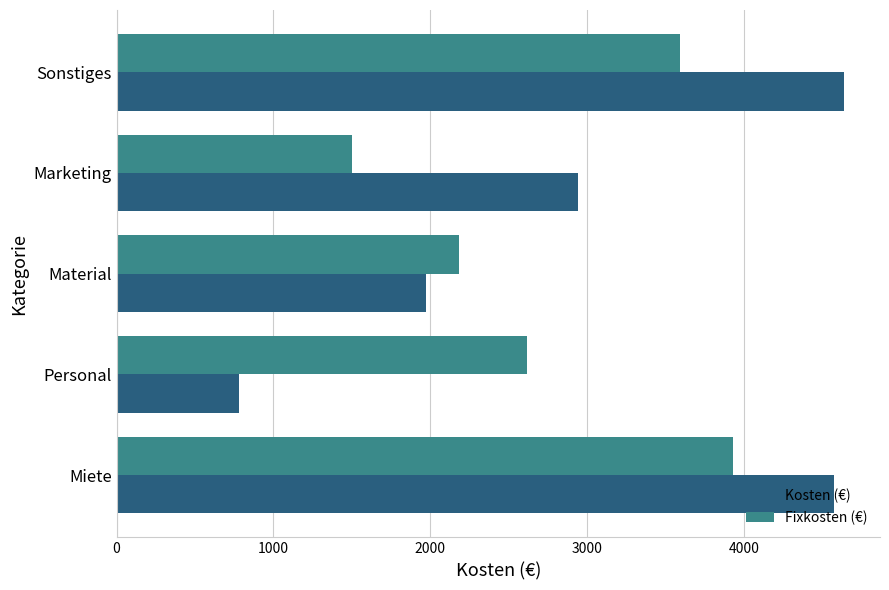

Between Personal and Marketing, which series saw the biggest shift?

Kosten (€)